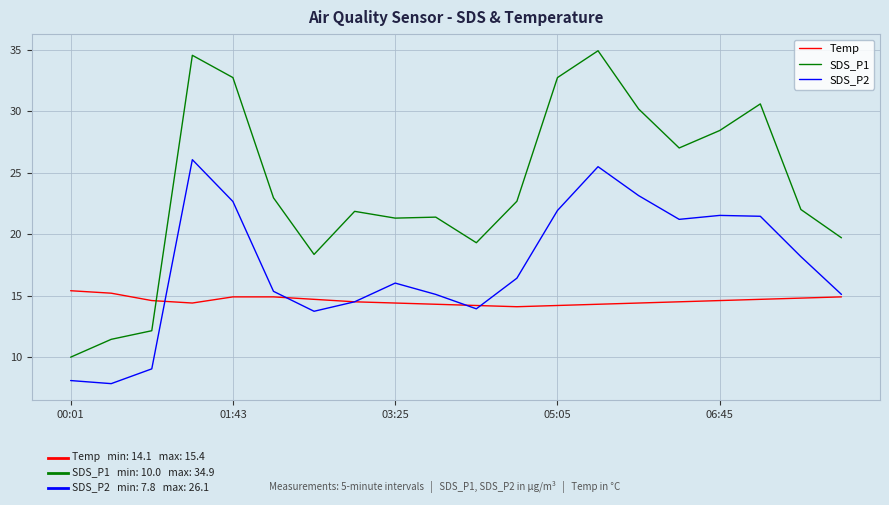

Which series has the largest range (max minus min)?

SDS_P1